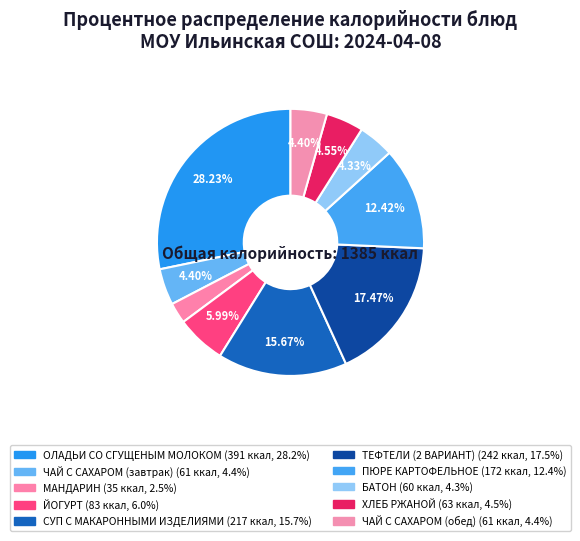

How many slices are in this pie chart?

10